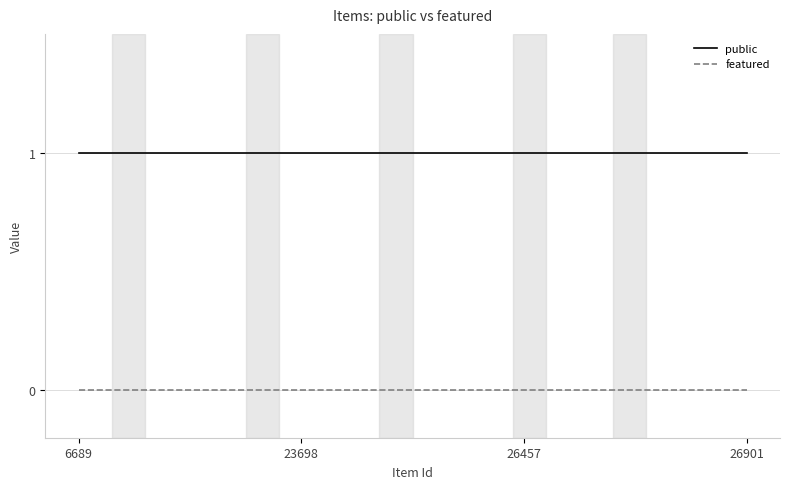

Reading right to left, transcribe all the data shown in this chart.

public: 1	1	1	1
featured: 0	0	0	0